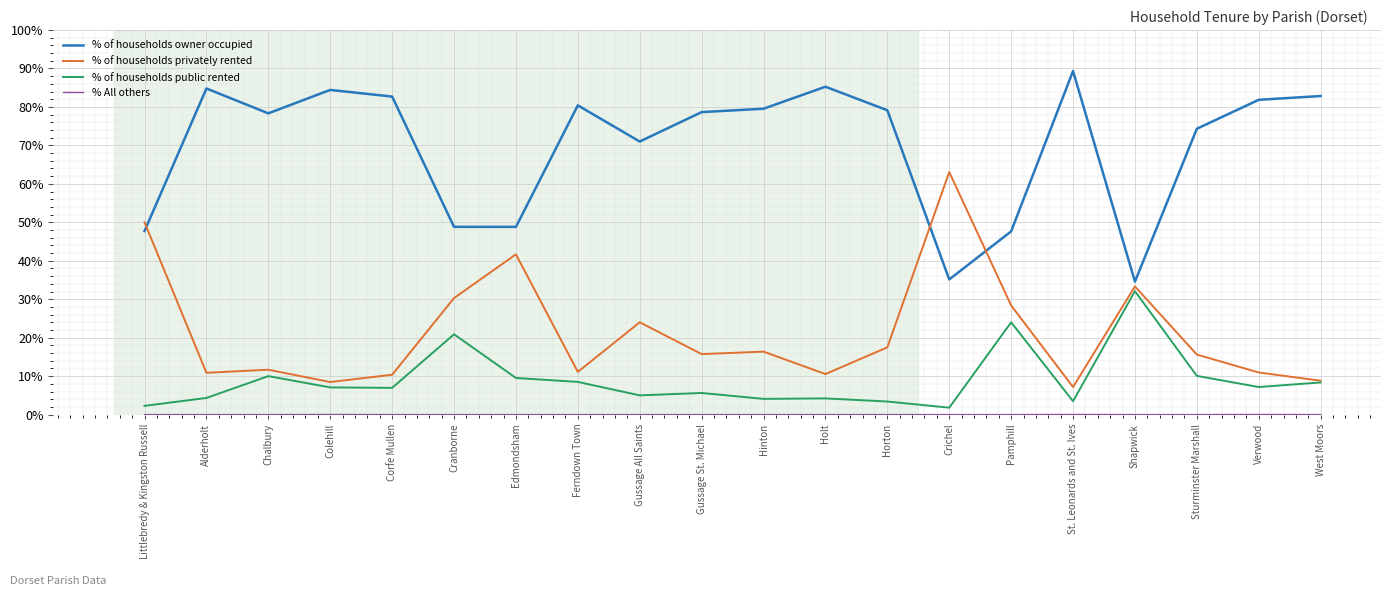

True or false: % of households public rented and % of households owner occupied cross at least once.

False